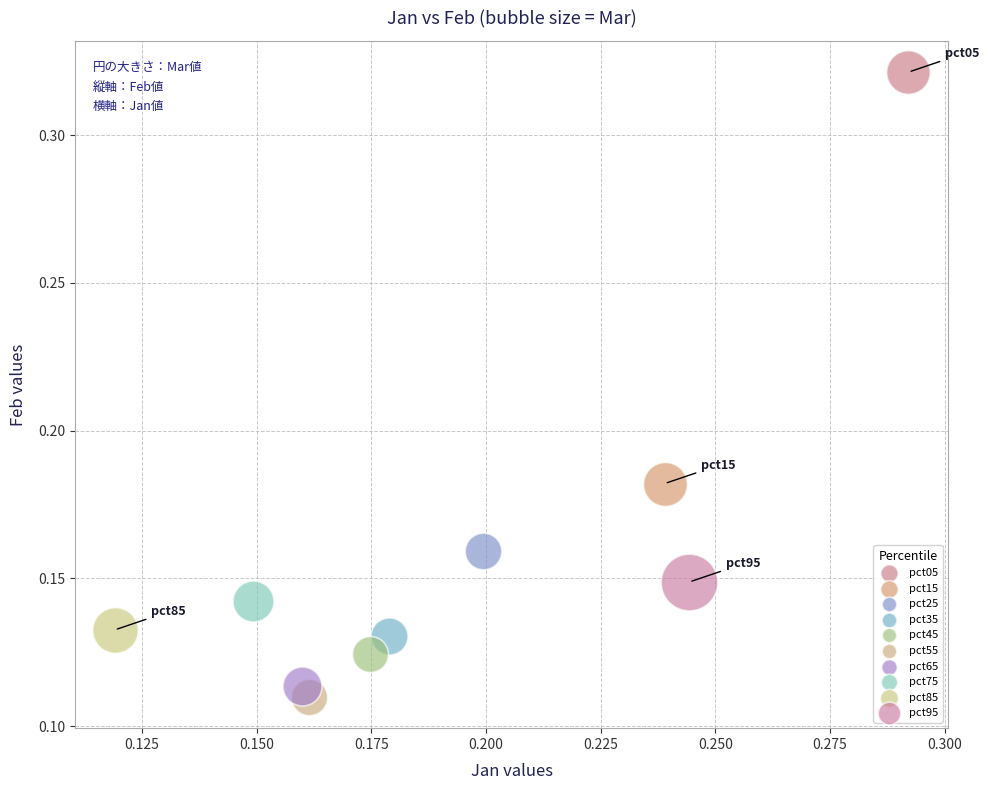

What are all the series names shown in the legend?

pct05, pct15, pct25, pct35, pct45, pct55, pct65, pct75, pct85, pct95